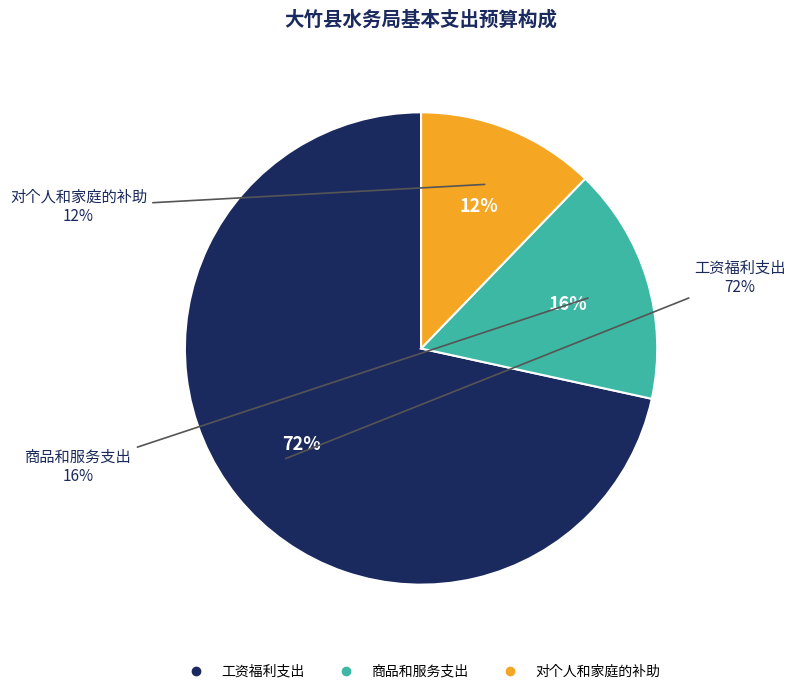

Do 对个人和家庭的补助 and 工资福利支出 together represent more than half of the pie?

Yes